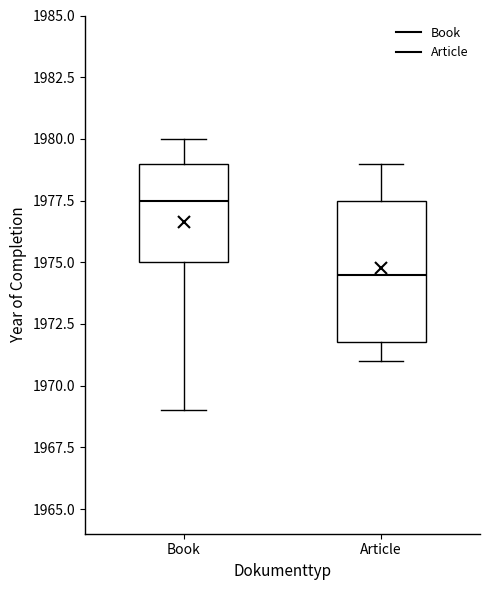

Where is the lower edge of the box for Book on the y-axis? The values are not printed on the chart, so give them approximately, as read against the axis.

1975.0